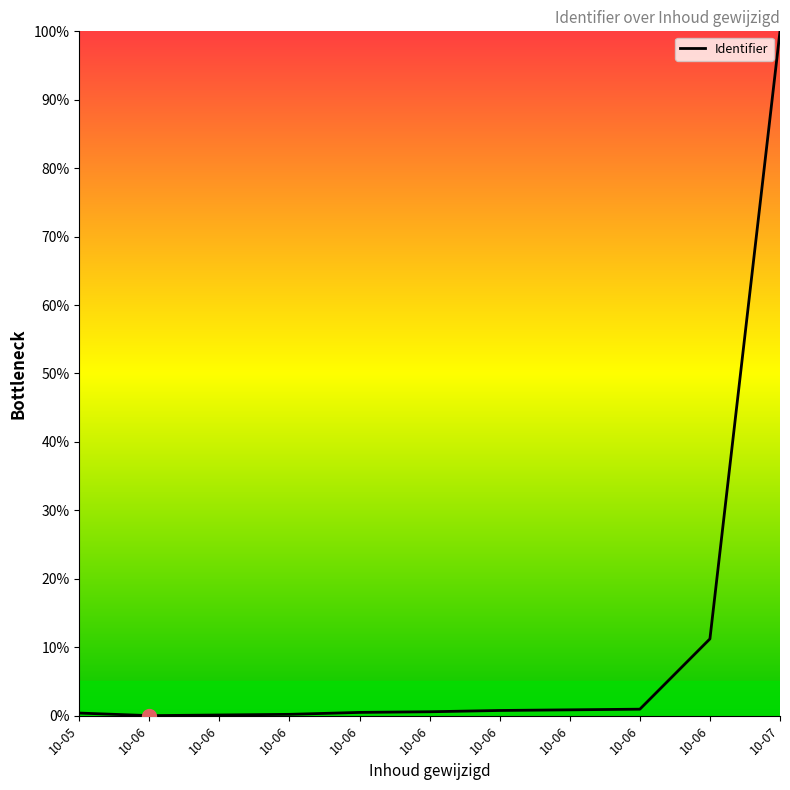

Does the chart have visible grid lines?

No